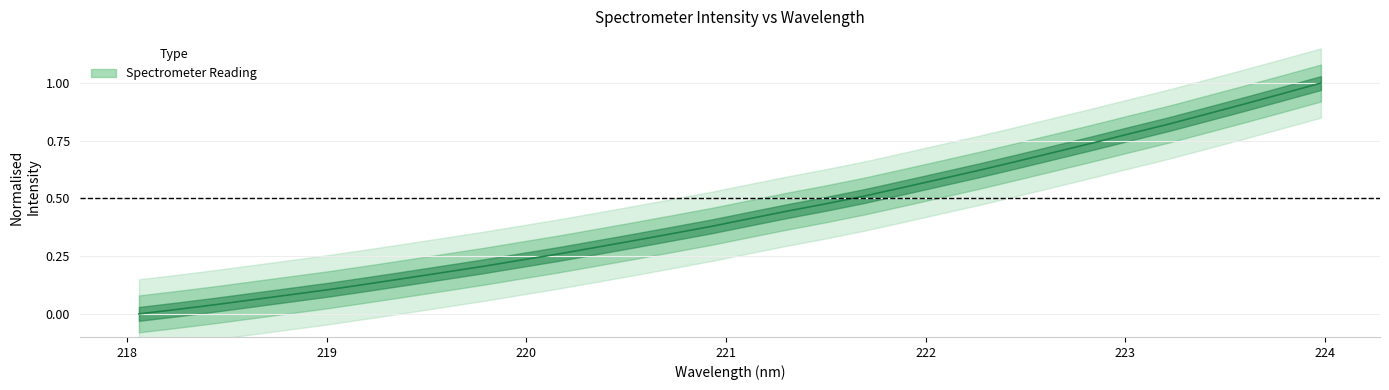

What is the greatest value displayed?

1.0